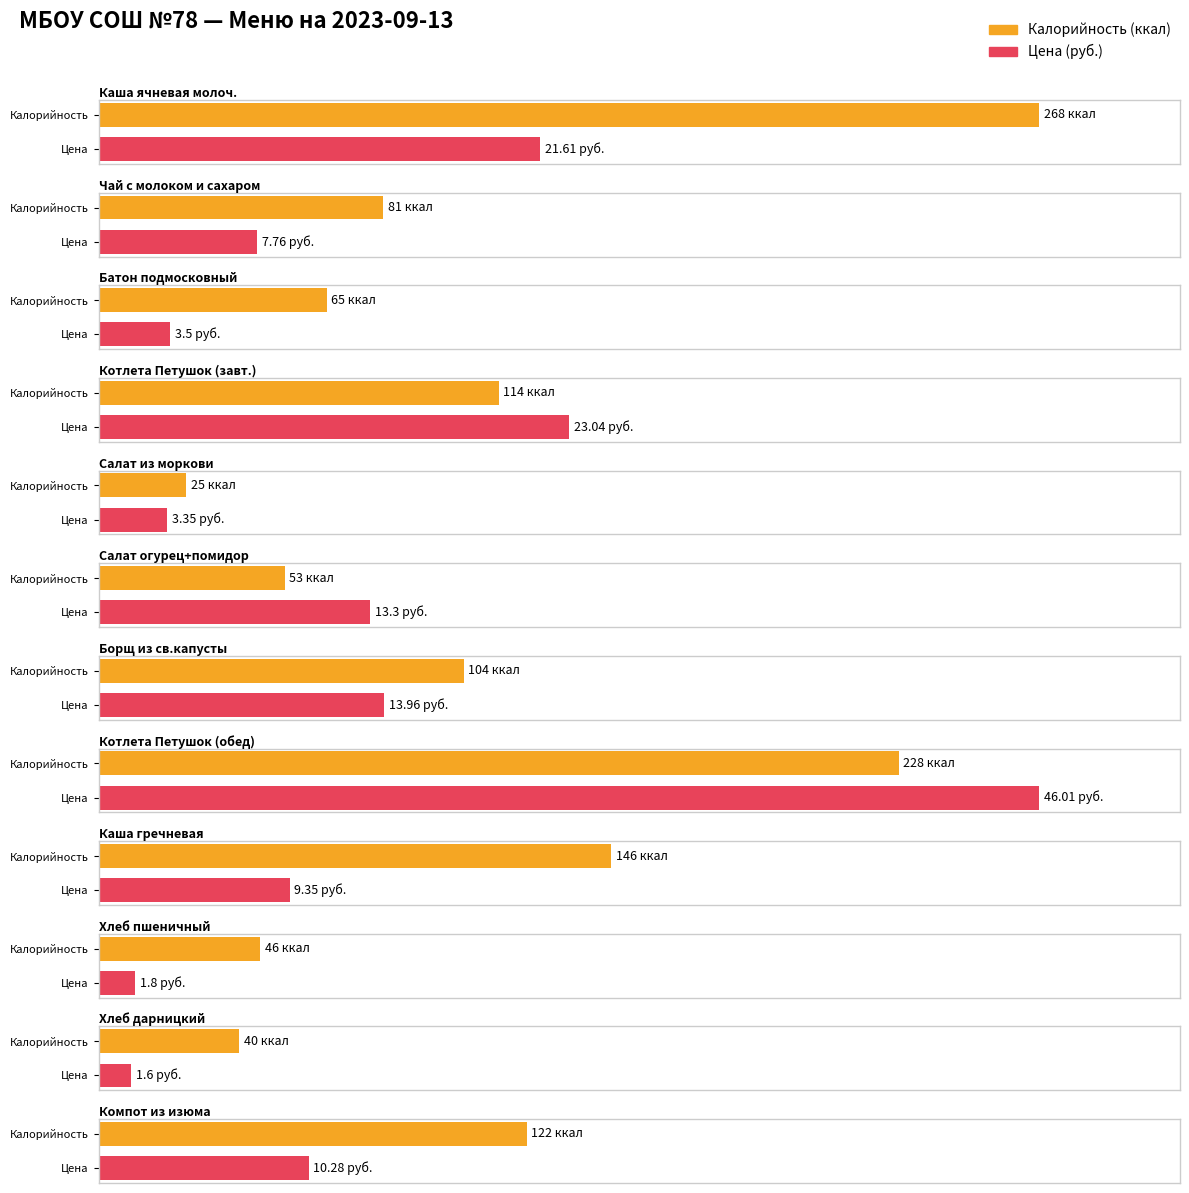

What is the difference between the maximum and second lowest values in the Цена series?

44.2